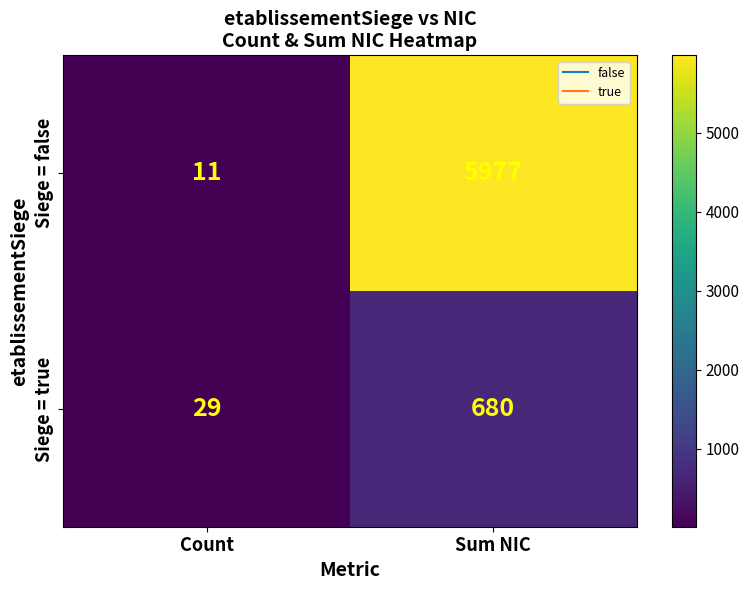

Where is Siege = true nearest to the value 354?

Count